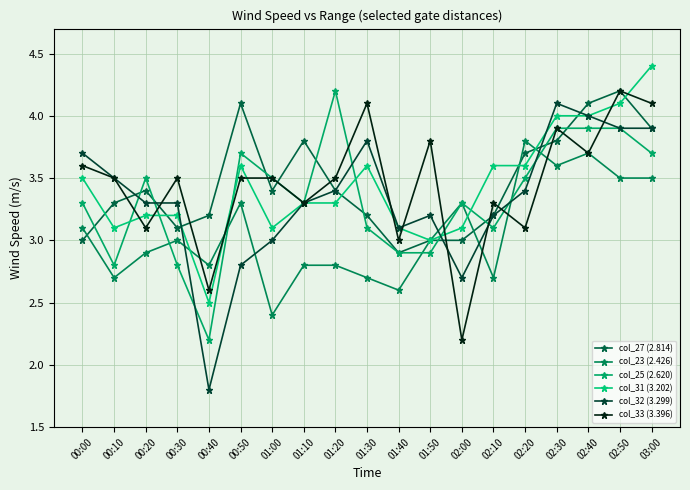

True or false: col_32 (3.299) has more than 1 points higher than both neighbors.

True